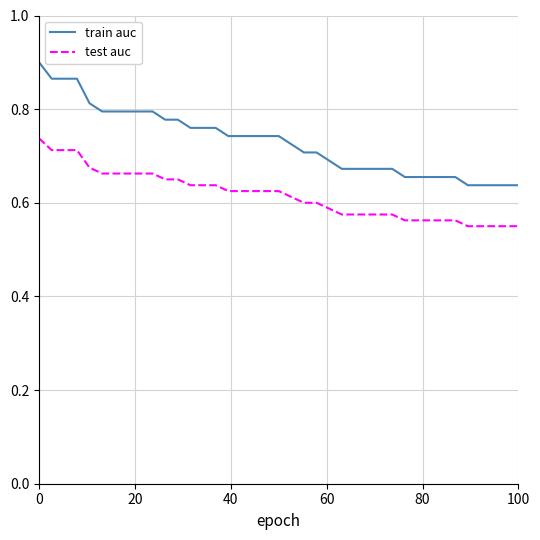

True or false: test auc and train auc intersect in this chart.

False